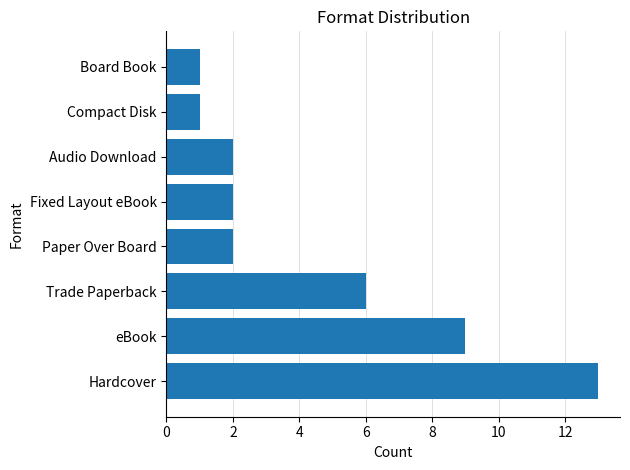

What is the sum of all values?

36